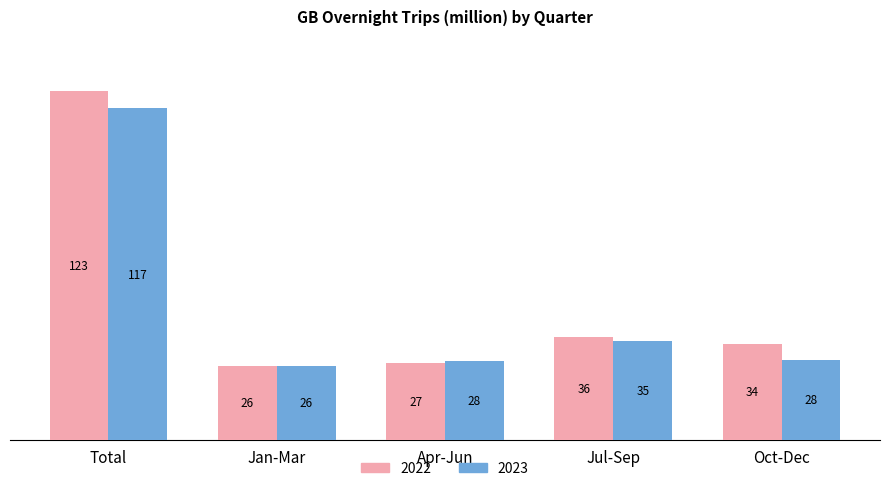

How many data points in 2023 are above 28?

3